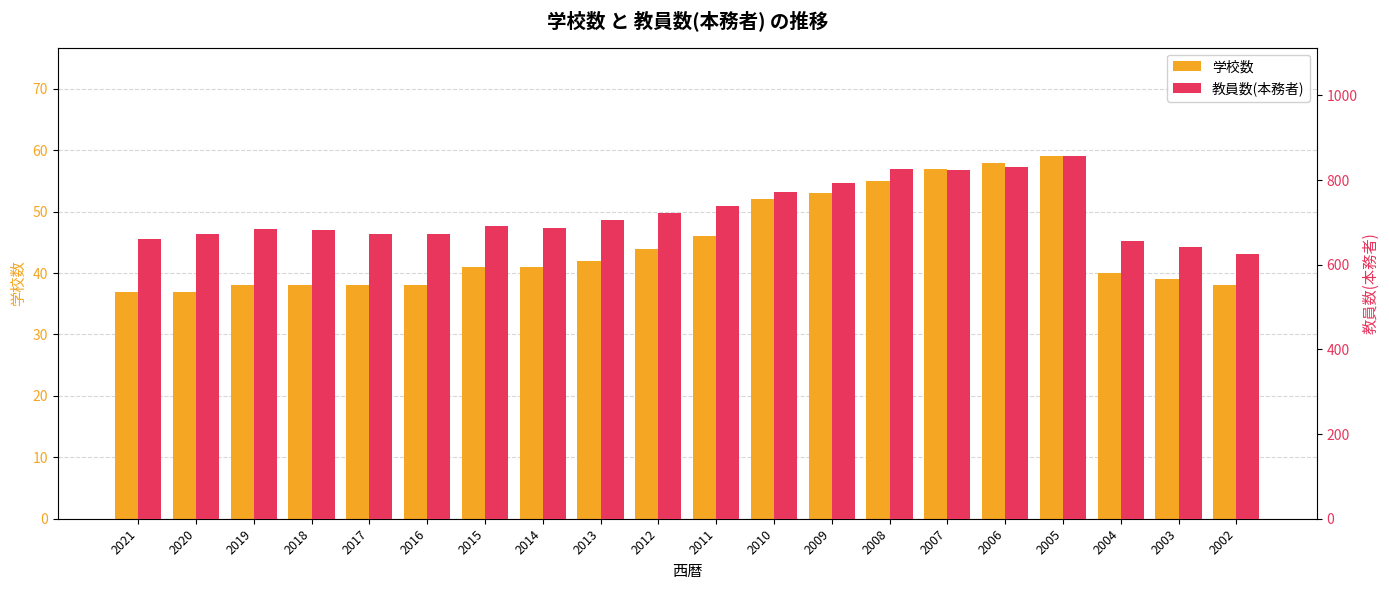

The value of 学校数 at 2020 is 37. True or false?

True